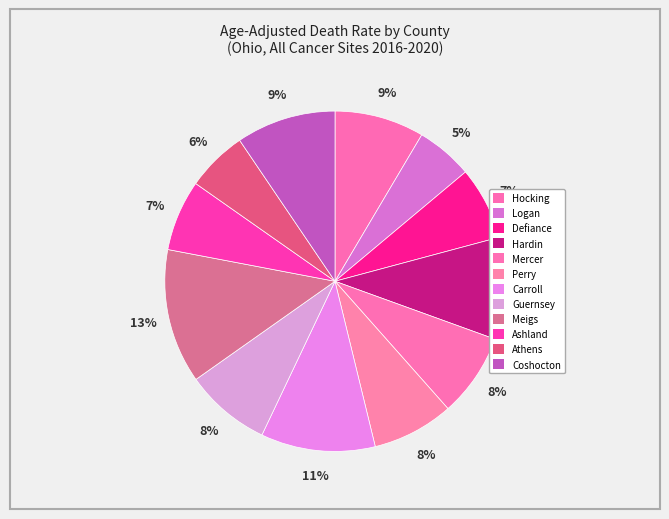

Which slice is the smallest?

Logan